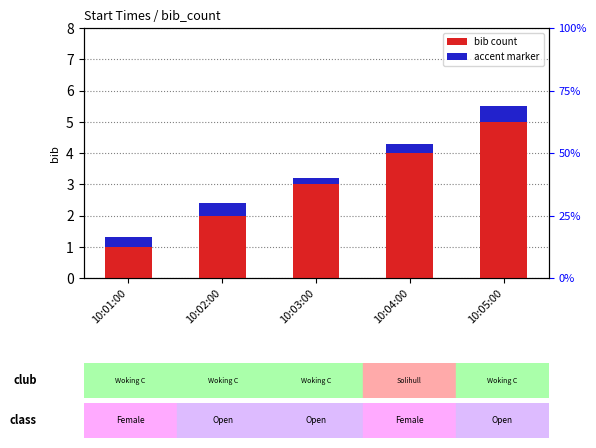

What is the value of the bib bar at the 1st from the left?

1.0